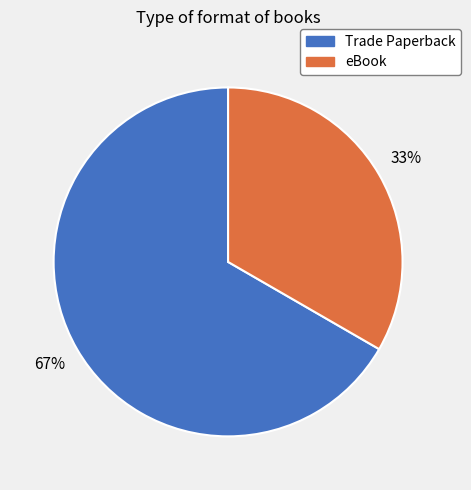

How many slices are in this pie chart?

2